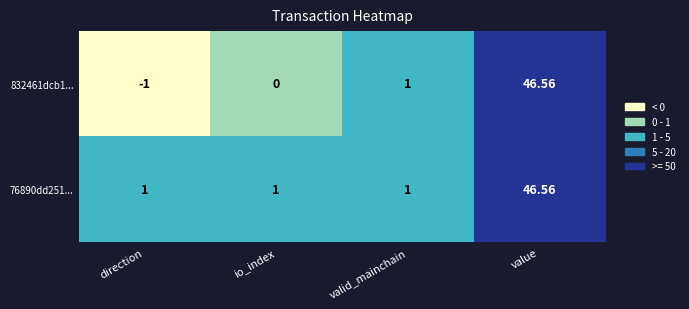

At which category does the chart reach its minimum across all series?

direction